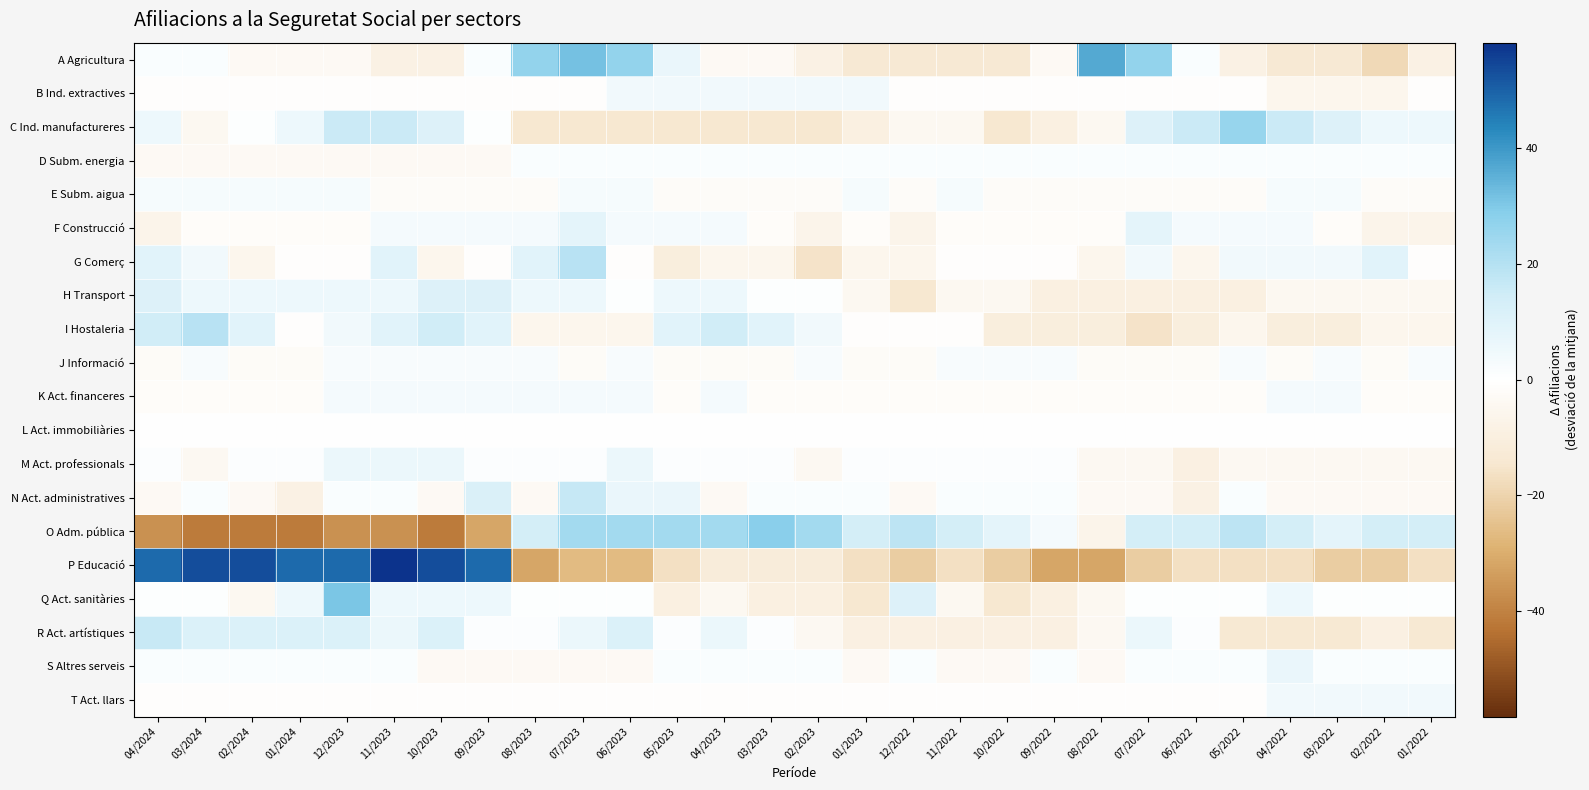

Which series has the largest range (max minus min)?

P Educació